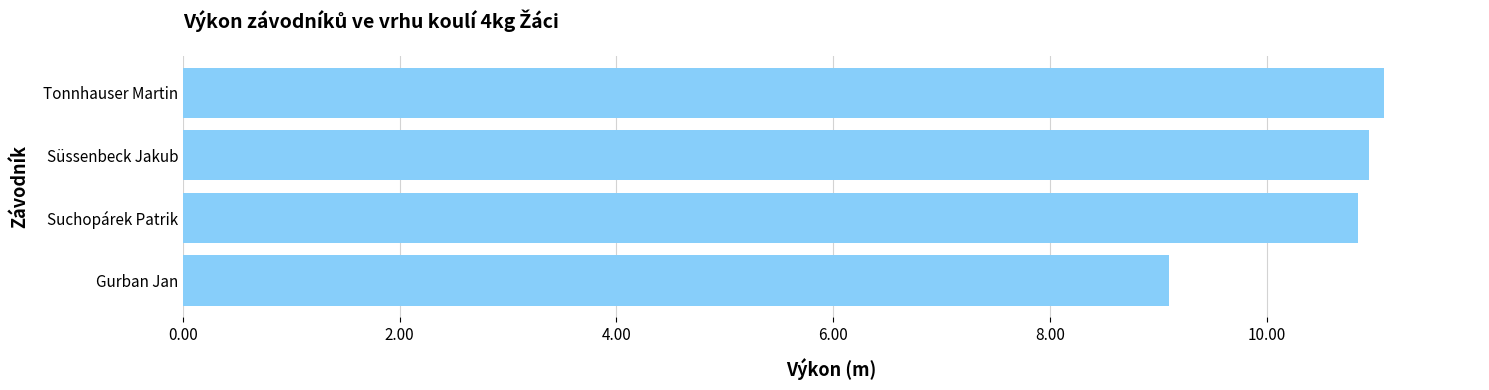

True or false: the data shows 11.1 at Tonnhauser Martin.

True